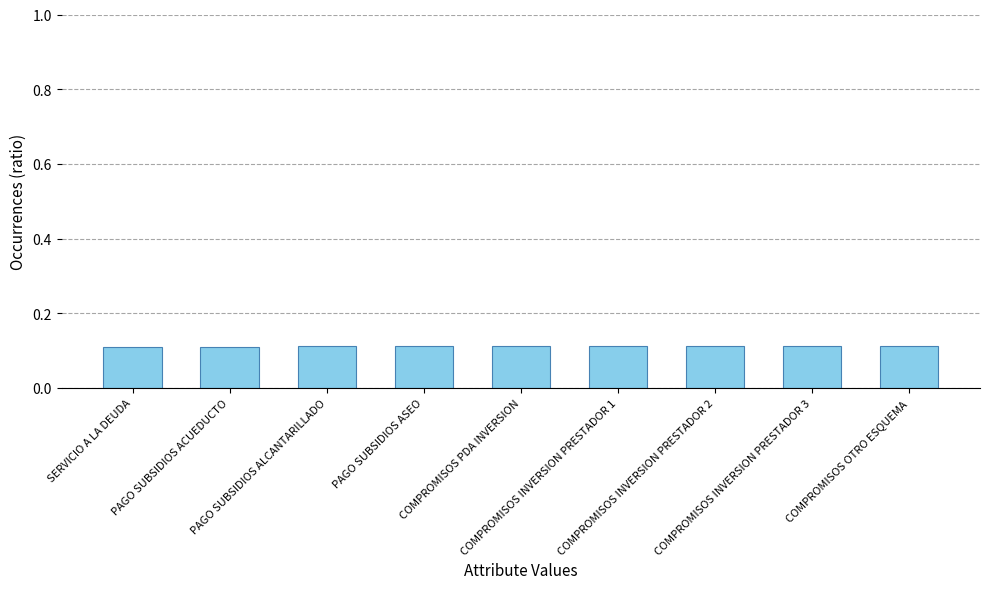

Reading right to left, what are all the values shown in this chart?

COMPROMISOS OTRO ESQUEMA=0.1	COMPROMISOS INVERSION PRESTADOR 3=0.1	COMPROMISOS INVERSION PRESTADOR 2=0.1	COMPROMISOS INVERSION PRESTADOR 1=0.1	COMPROMISOS PDA INVERSION=0.1	PAGO SUBSIDIOS ASEO=0.1	PAGO SUBSIDIOS ALCANTARILLADO=0.1	PAGO SUBSIDIOS ACUEDUCTO=0.1	SERVICIO A LA DEUDA=0.1